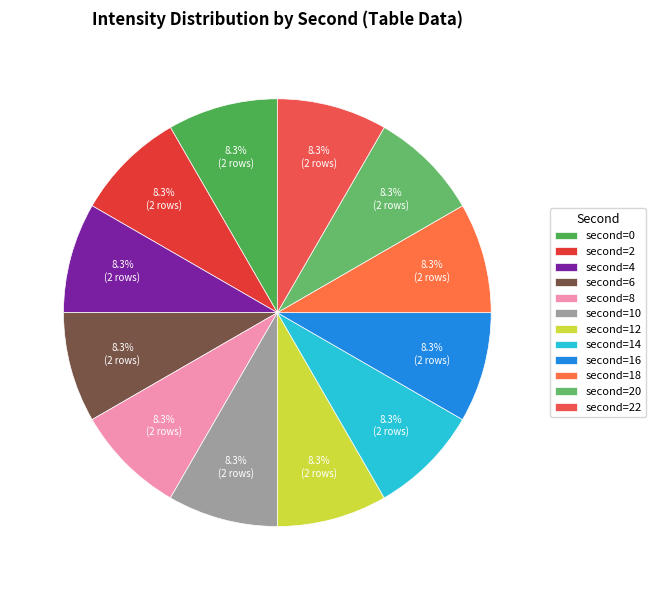

How many segments does this pie chart have?

12